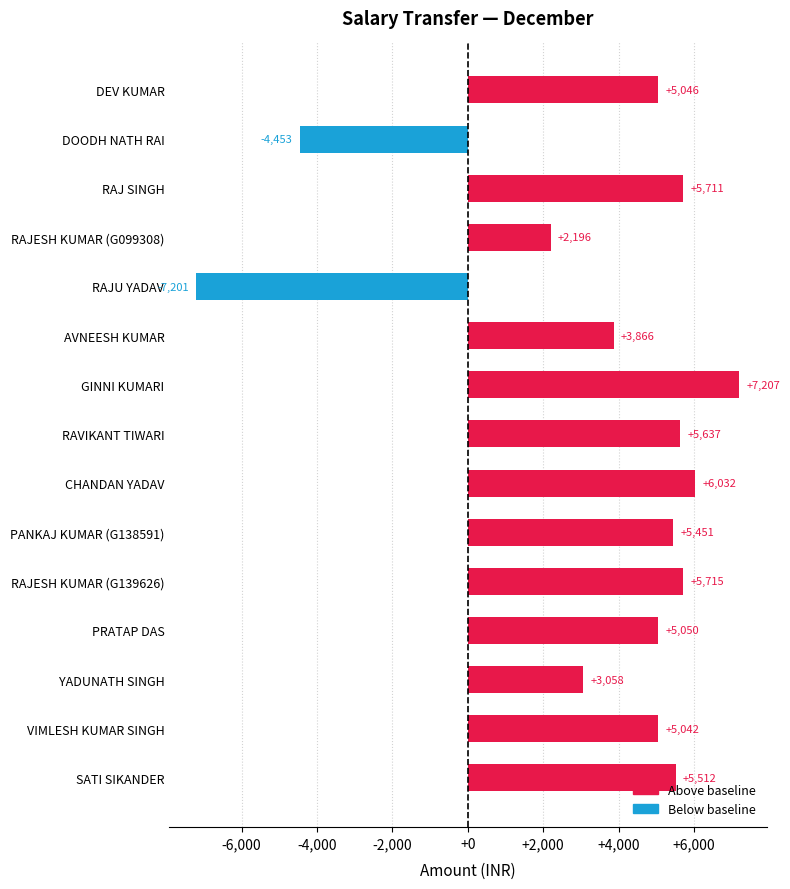

Where is the data nearest to the value 3?

RAJESH KUMAR (G099308)